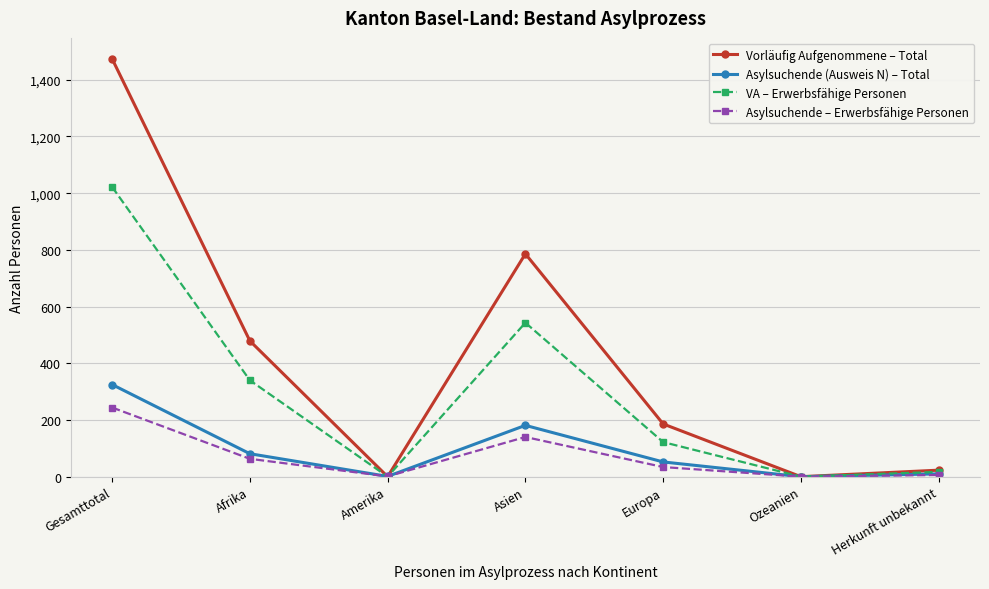

Which category has the highest value in the Asylsuchende – Erwerbsfähige Personen series?

Gesamttotal